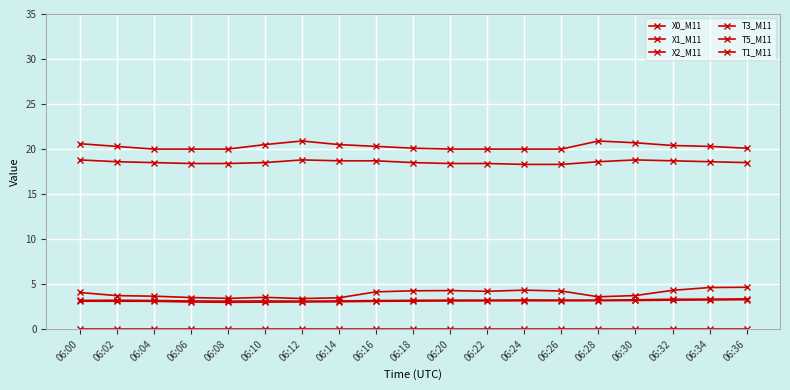

How many interior local peaks does the T1_M11 series have?

2